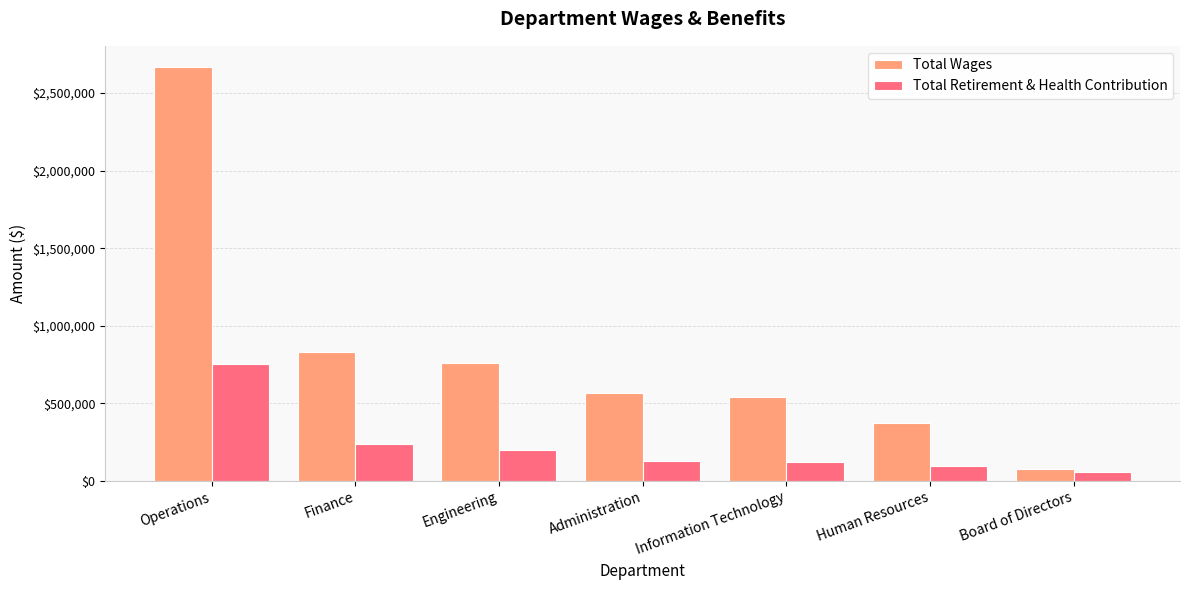

Count the number of categories in the chart.

7